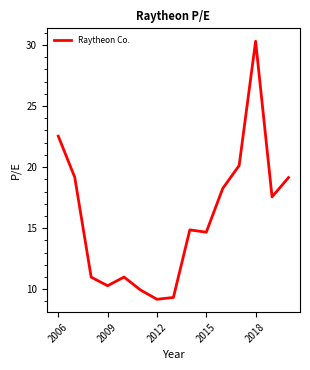

What is the difference between the maximum and minimum values?

21.1